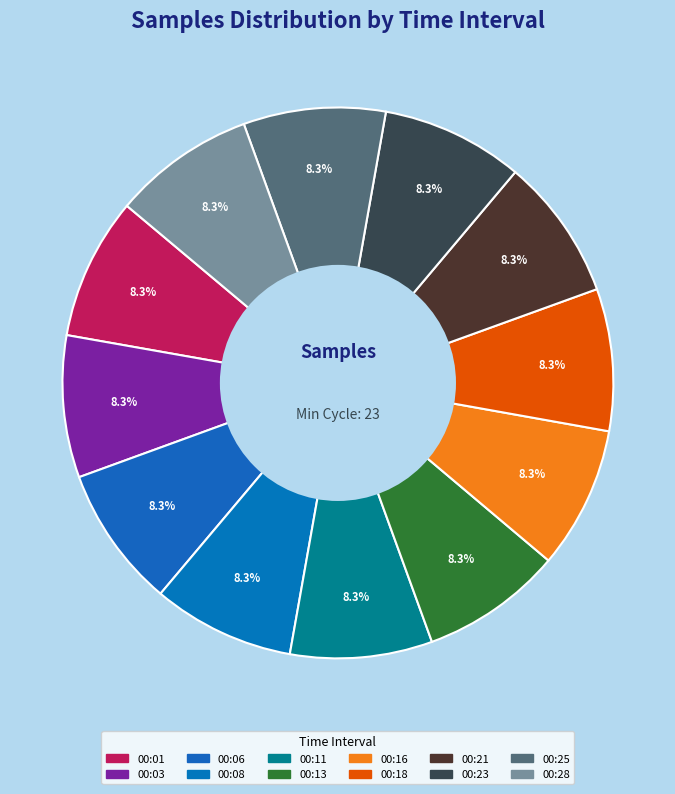

How many slices are in this pie chart?

12